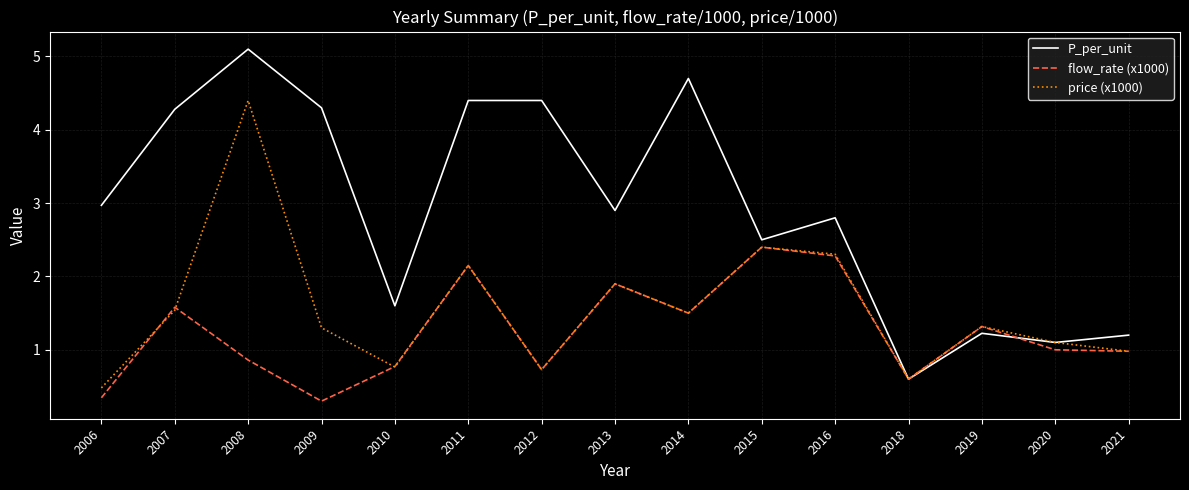

What is the sum of all P_per_unit values?

44.1